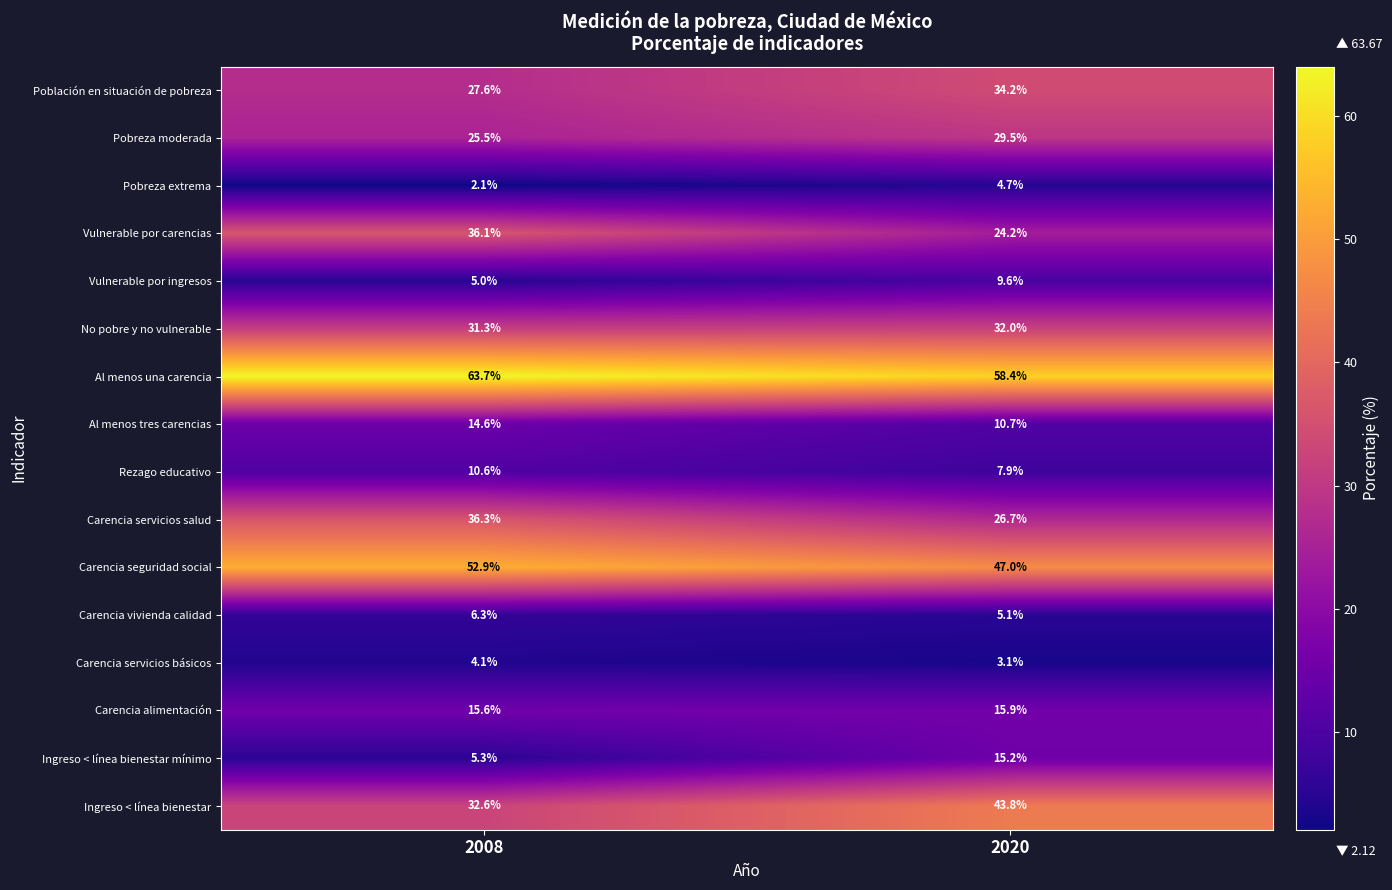

True or false: Al menos tres carencias has a value of 5.7 at 2020.

False